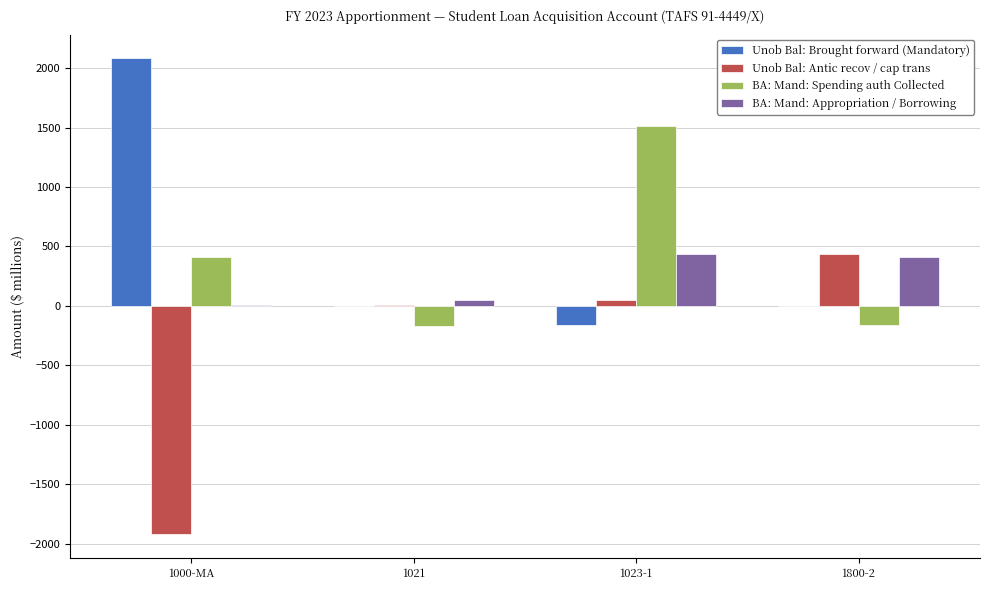

Between 1021 and 1800-2, which series saw the biggest shift?

Unob Bal: Antic recov / cap trans